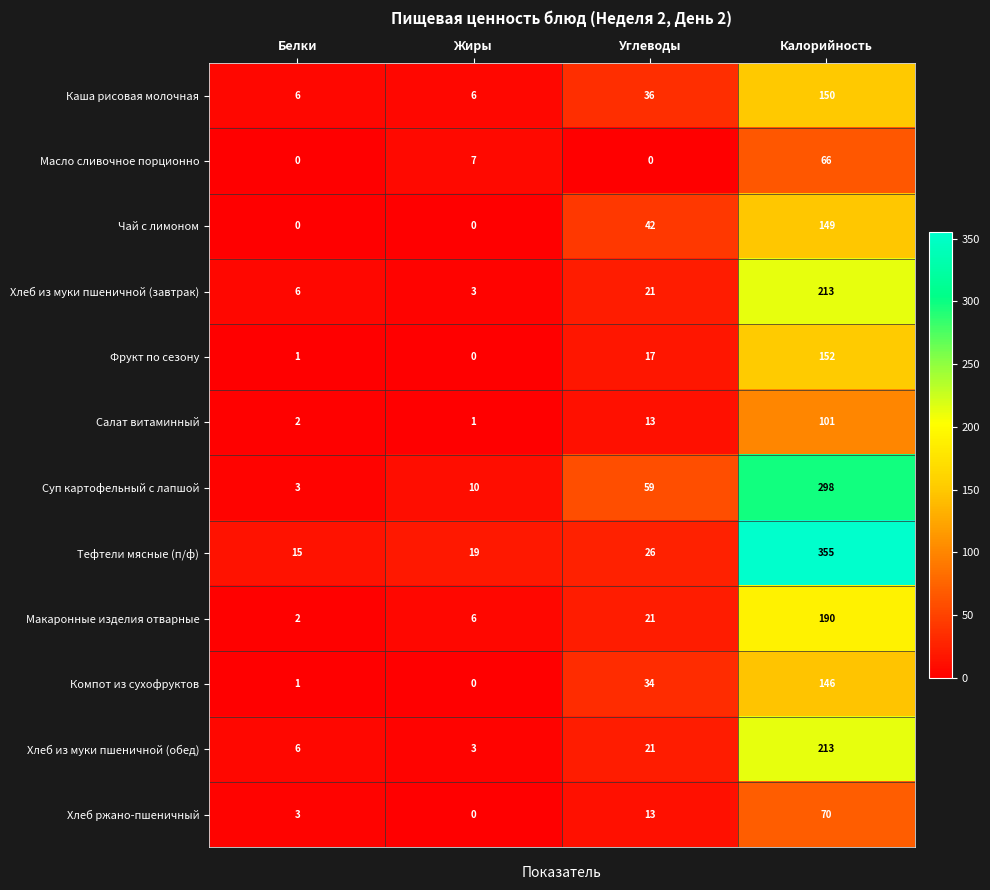

At which label does Салат витаминный reach its peak?

Калорийность